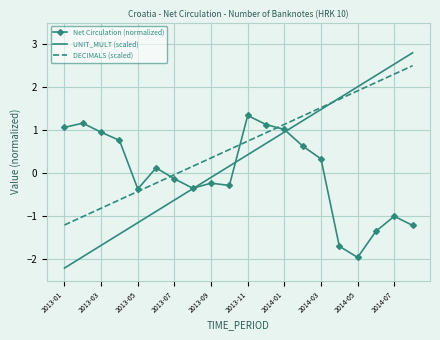

List the series in order of their overall mean, highest first.

DECIMALS (scaled), UNIT_MULT (scaled), Net Circulation (normalized)